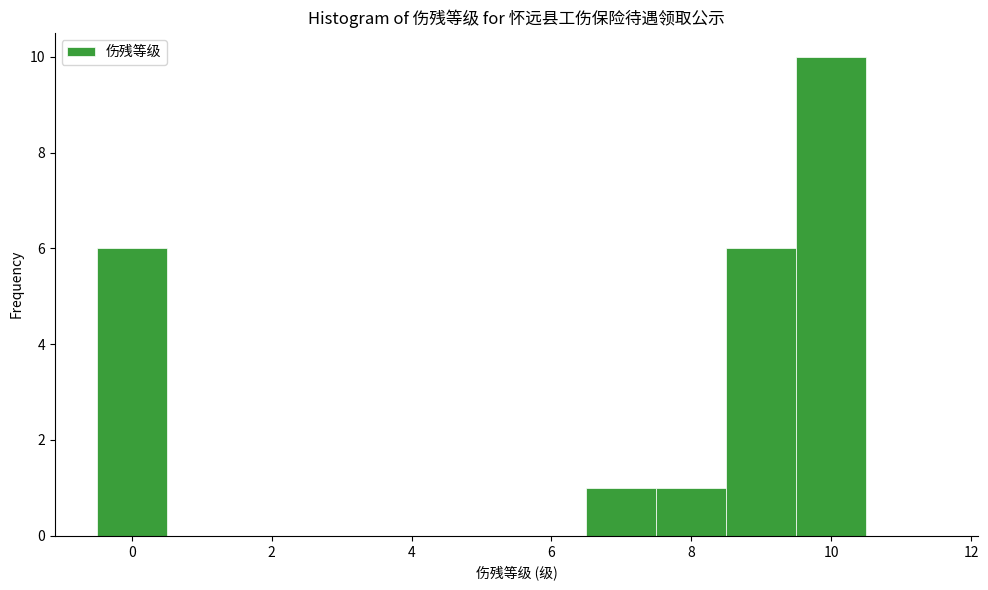

Reading left to right, list every bar in this chart as the range it spans on the x-axis followed by its height. Neither the bar edges nor the heights are printed on the chart, so give them approximately, as read against the axes.

-0.5 to 0.5: 6
0.5 to 1.5: 0
1.5 to 2.5: 0
2.5 to 3.5: 0
3.5 to 4.5: 0
4.5 to 5.5: 0
5.5 to 6.5: 0
6.5 to 7.5: 1
7.5 to 8.5: 1
8.5 to 9.5: 6
9.5 to 10.5: 10
10.5 to 11.5: 0